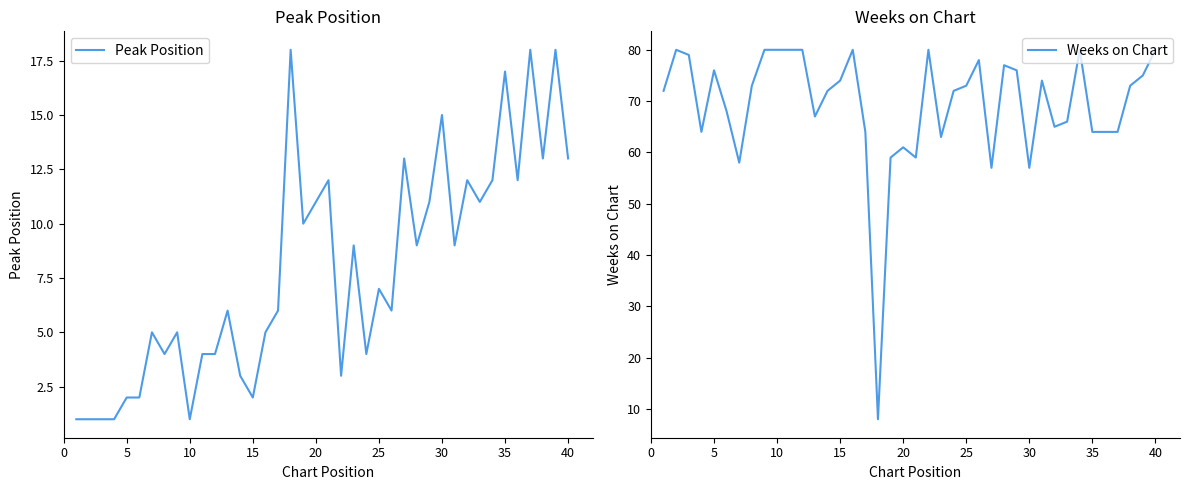

Rank the series at 20 from highest to lowest value.

Weeks on Chart, Peak Position